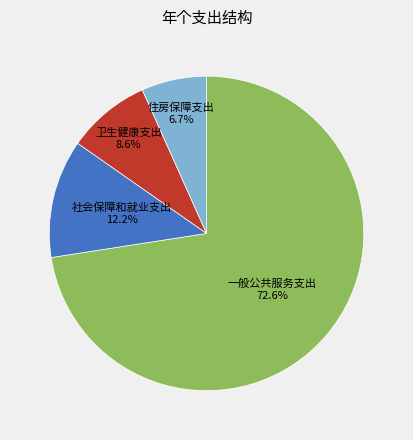

Do 社会保障和就业支出 and 一般公共服务支出 together represent more than half of the pie?

Yes